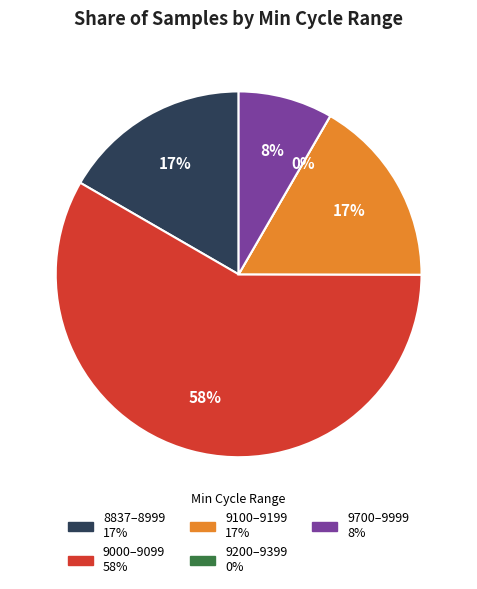

Does 9011 represent more than half of the total?

No